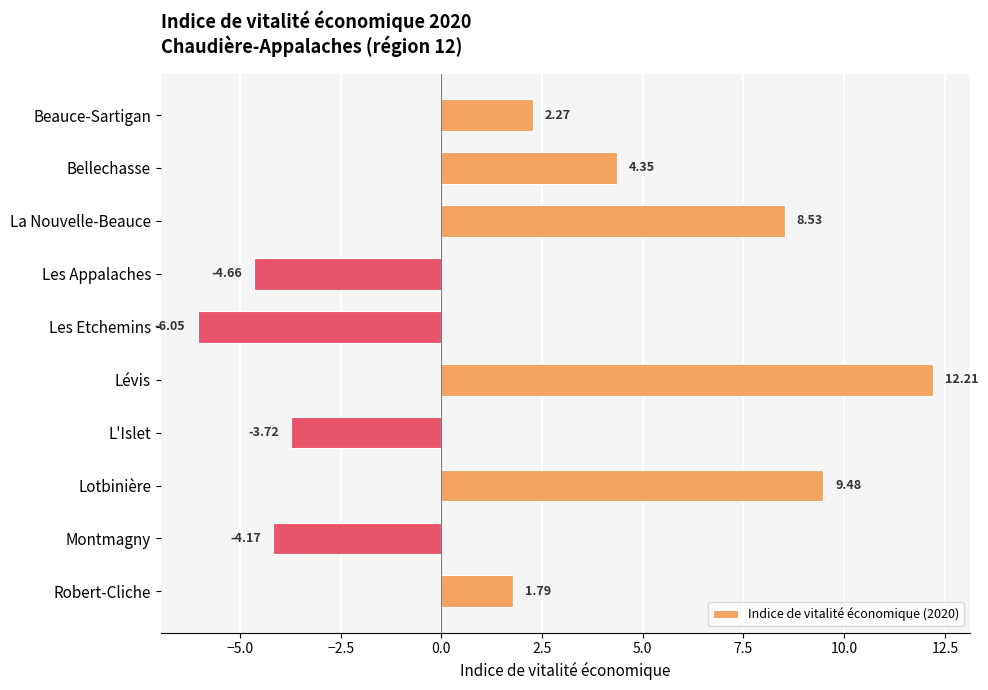

What is the label of the 3rd bar from the bottom?

Lotbinière